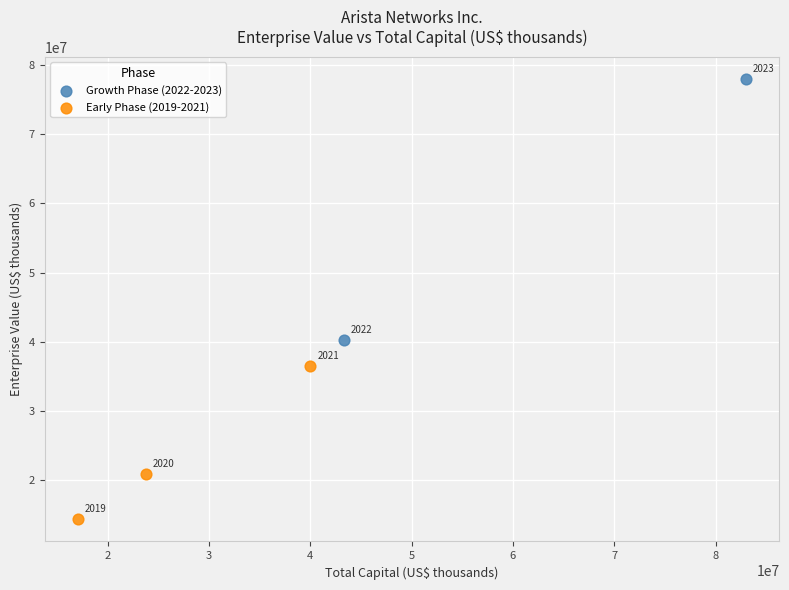

Which series contains the lowest Y value?

Early Phase (2019-2021)